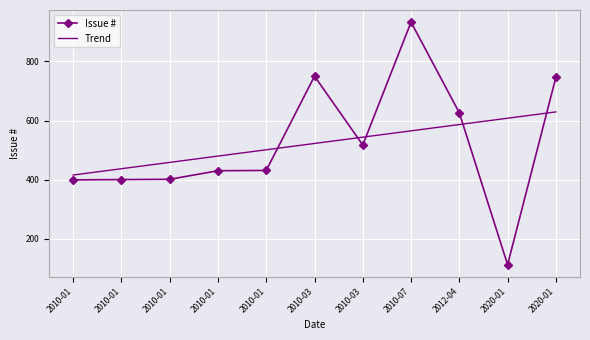

Is the value of Issue # at 2010-01 greater than the value of Trend at 2020-01?

No